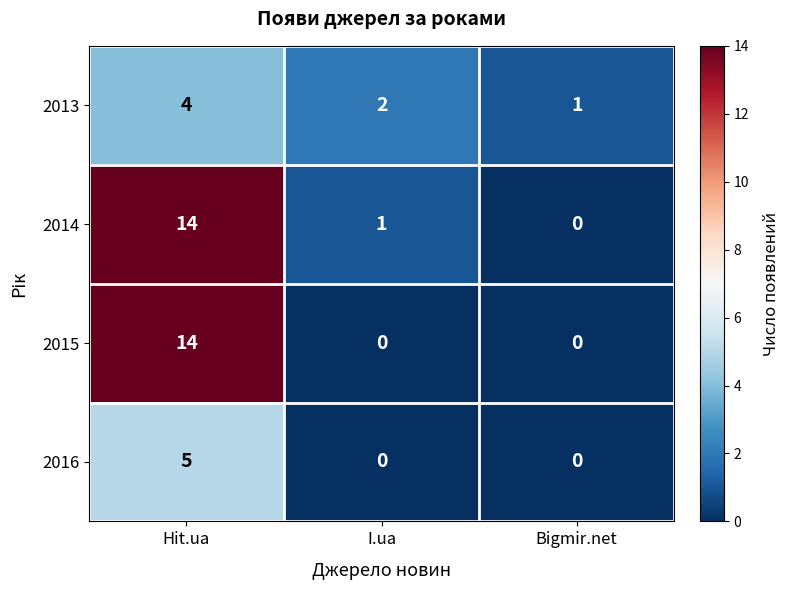

Reading right to left, extract all data points from this chart.

2013: 1	2	4
2014: 0	1	14
2015: 0	0	14
2016: 0	0	5